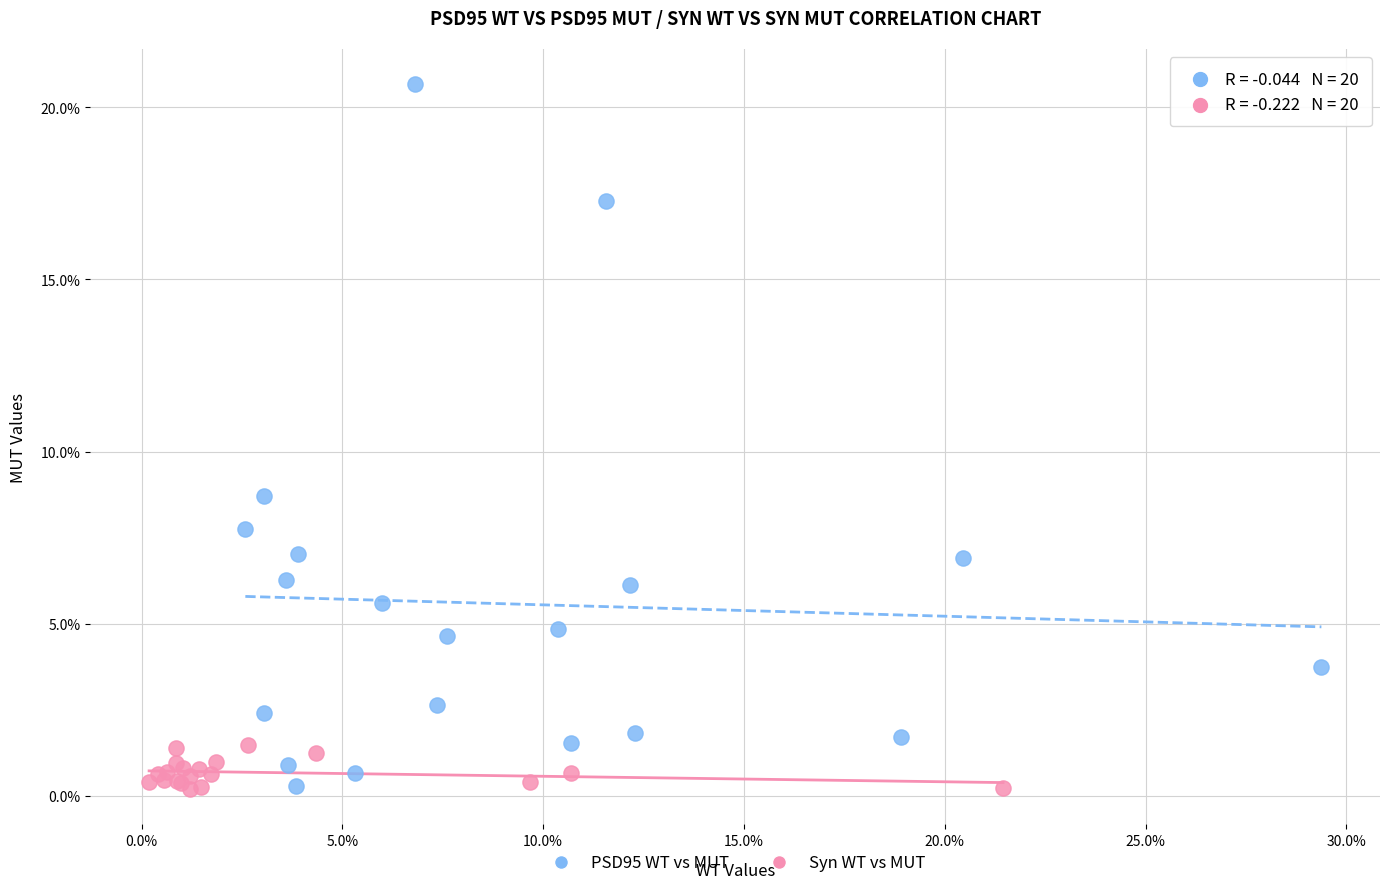

What are all the series names shown in the legend?

PSD95 WT vs MUT, Syn WT vs MUT